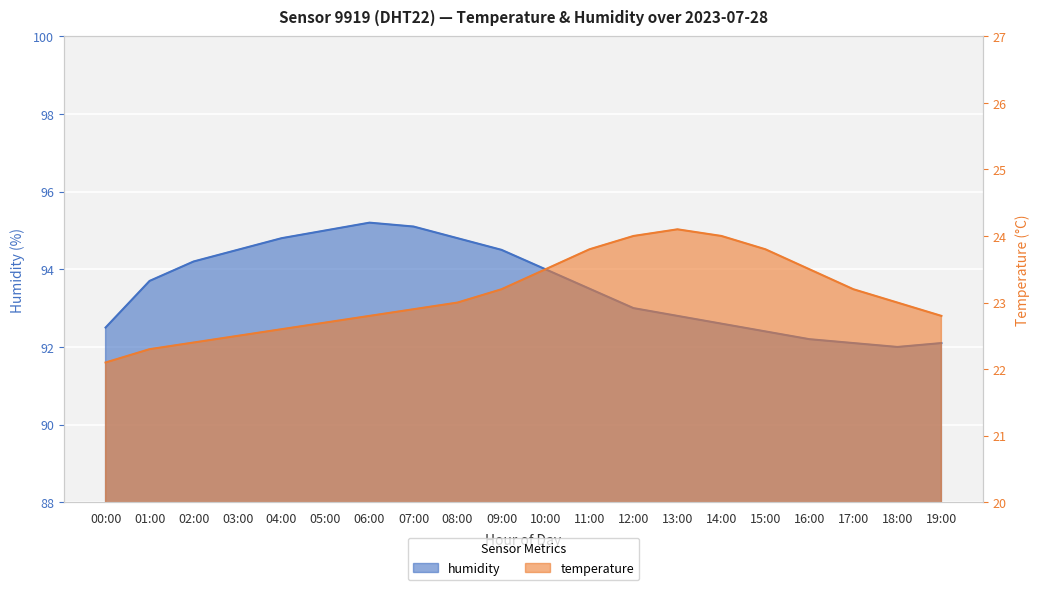

Count the number of categories in the chart.

20